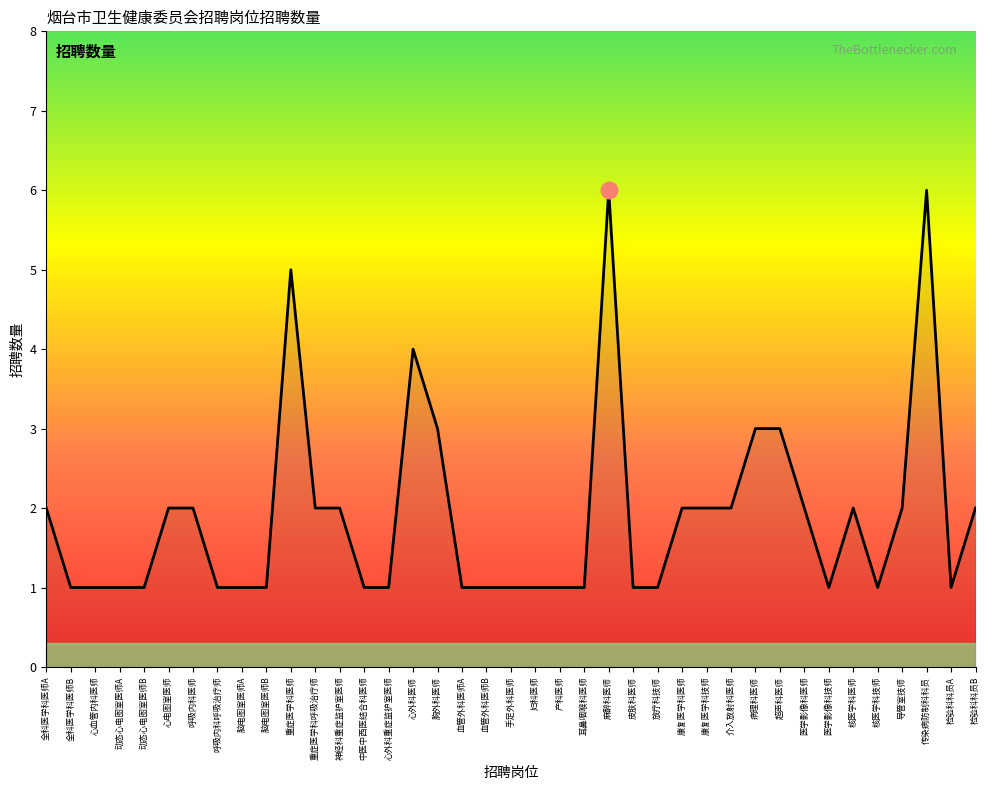

What is the change in value from 医学影像科医师 to 医学影像科技师?

-1